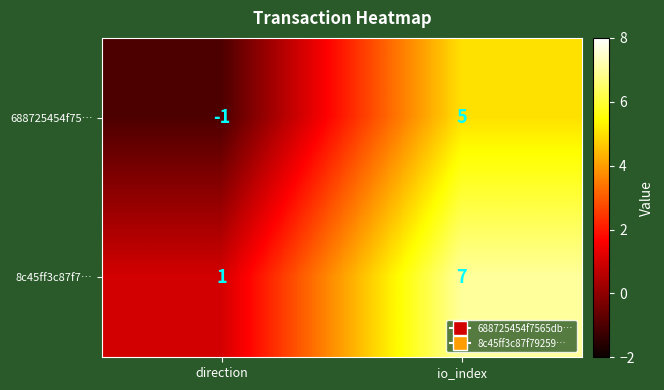

How many values in 688725454f75… are below zero?

1